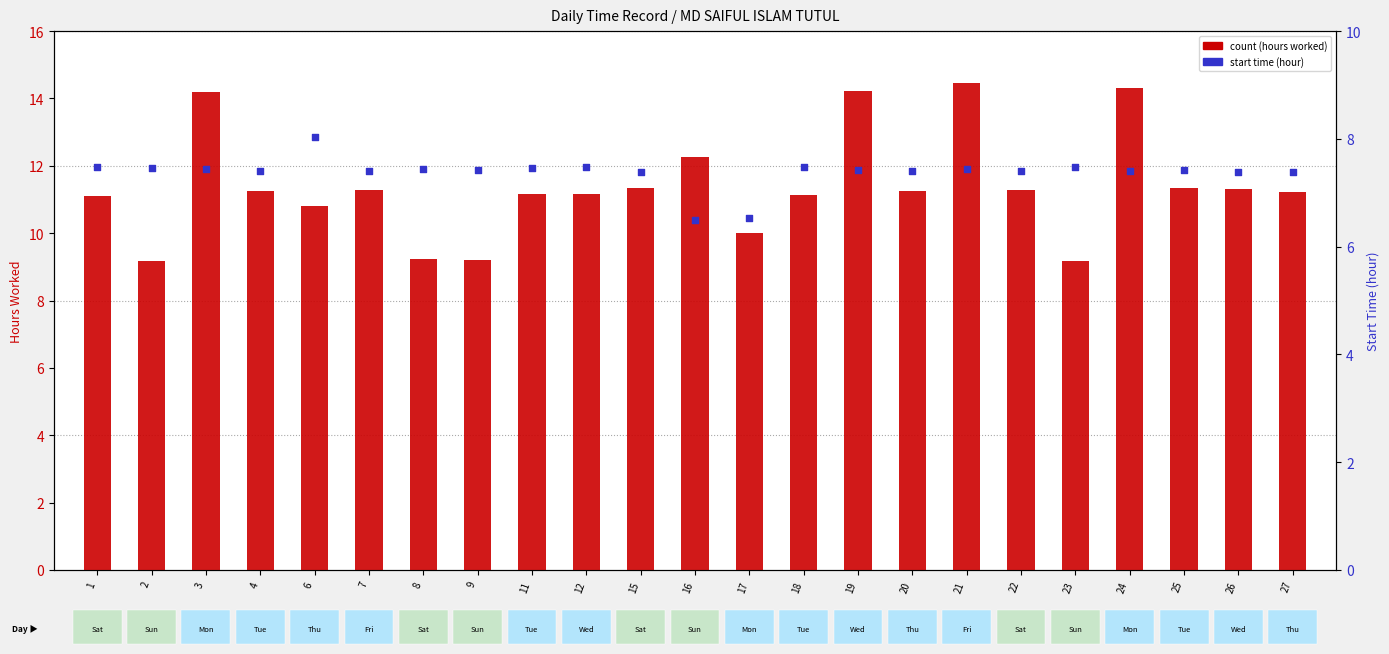

Is the value of percentile rank within the sample at 26 greater than the value of count at 9?

No